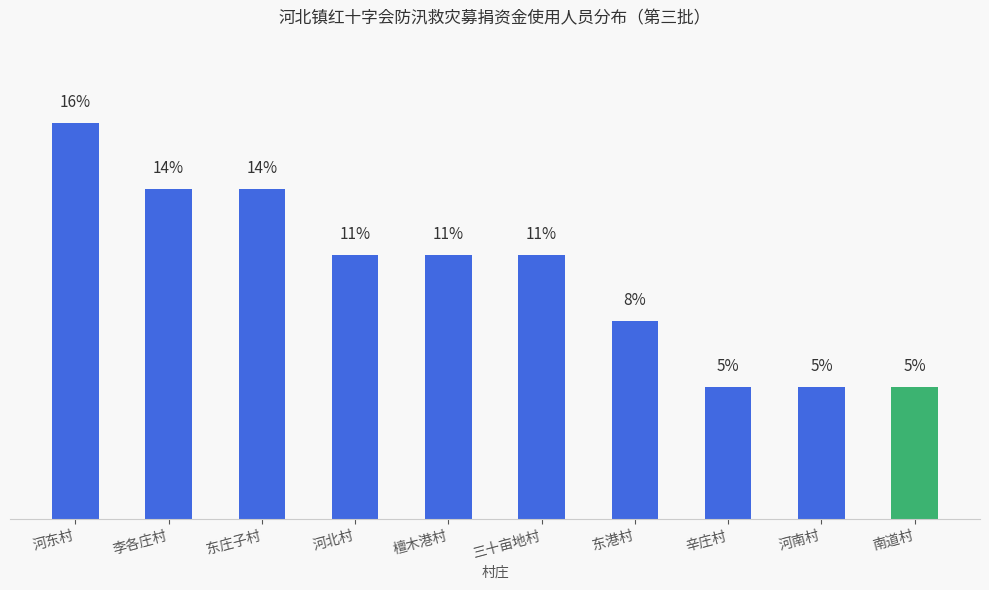

Which has a higher value, 檀木港村 or 李各庄村?

李各庄村